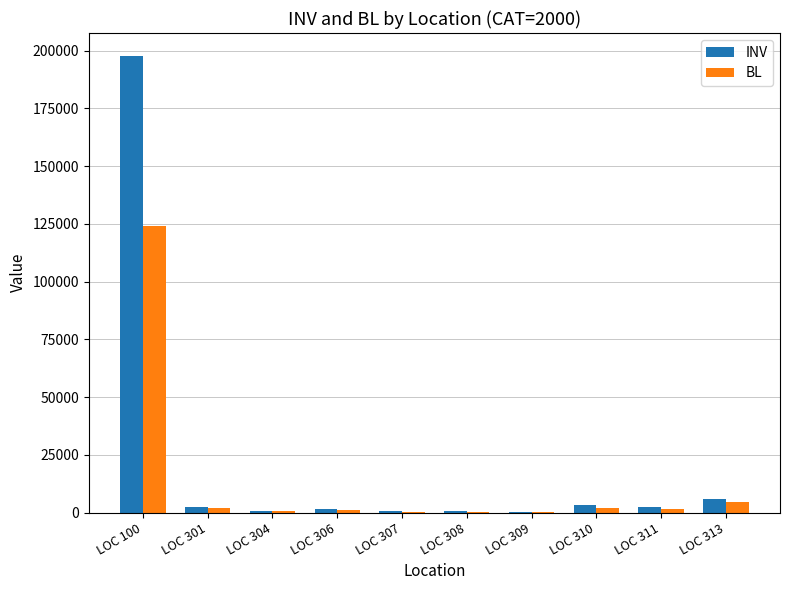

What is the sum of all BL values?

136765